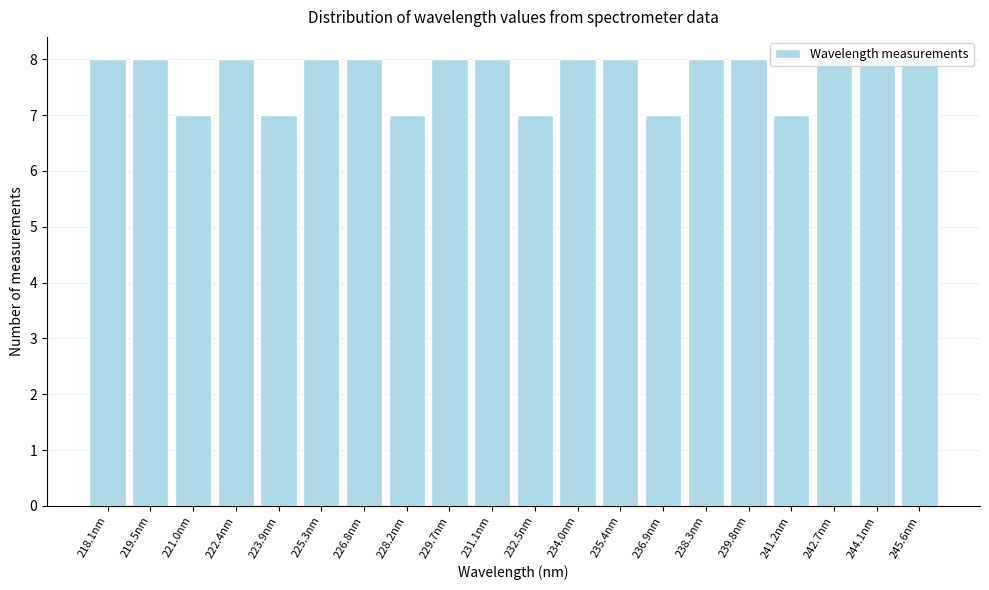

What is the sum of all values?

154